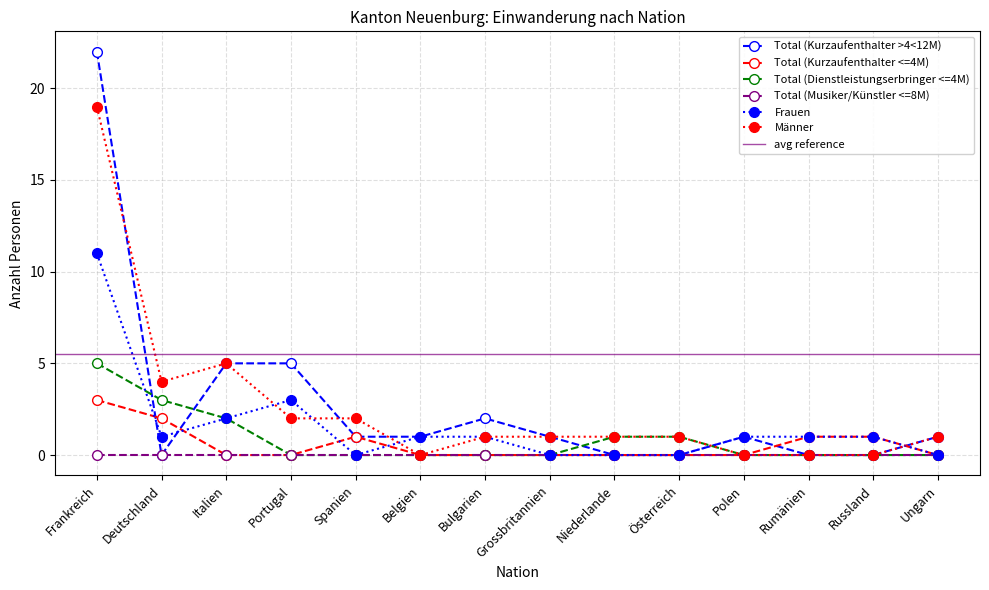

At which label does Männer reach its peak?

Frankreich